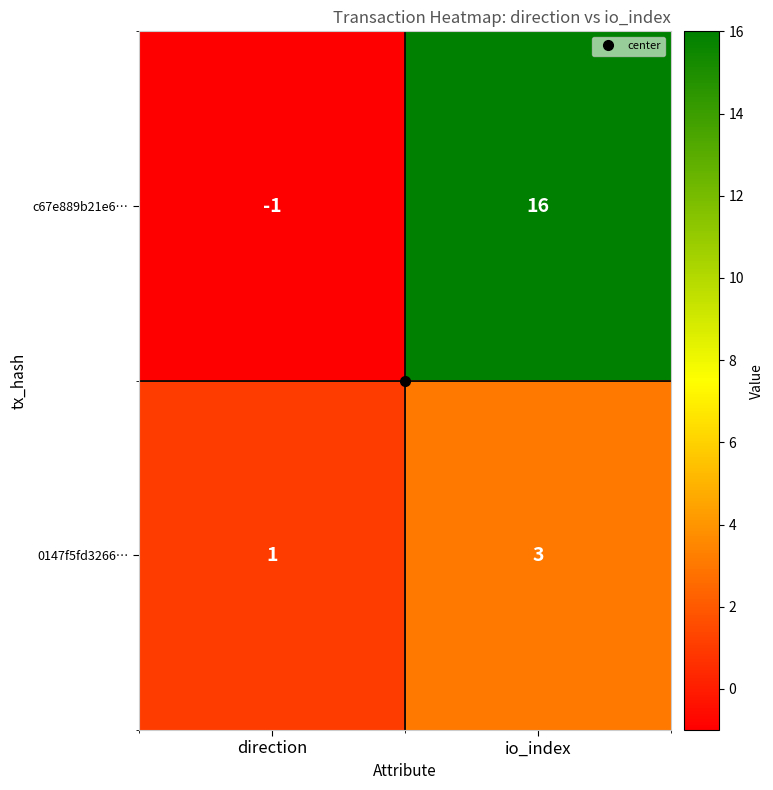

The value of 0147f5fd3266… at io_index is 3. True or false?

True